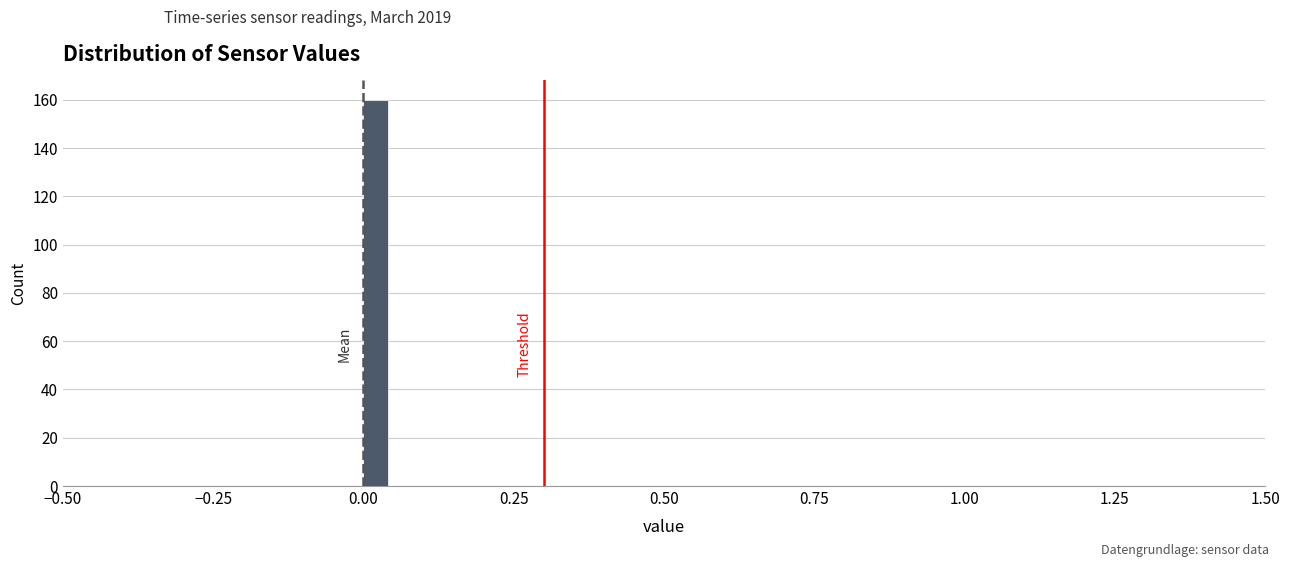

Around what value on the x-axis is the tallest bar? Give the approximate position of its centre, as read against the axis.

0.00